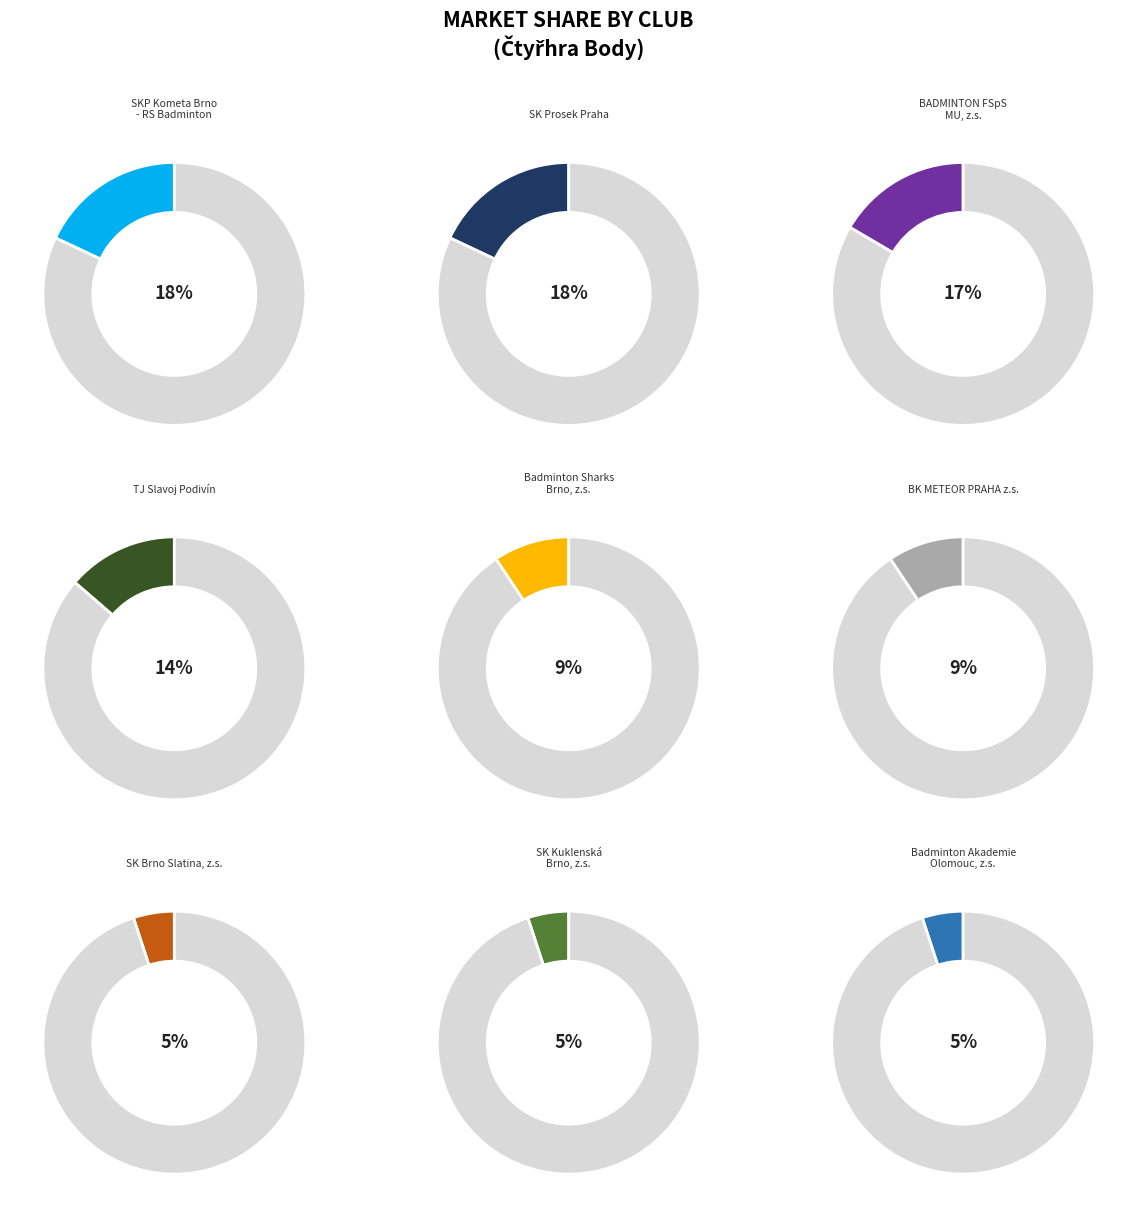

To the nearest percent, what is the combined percentage of SK Prosek Praha and SK Kuklenská Brno, z.s.?

23%